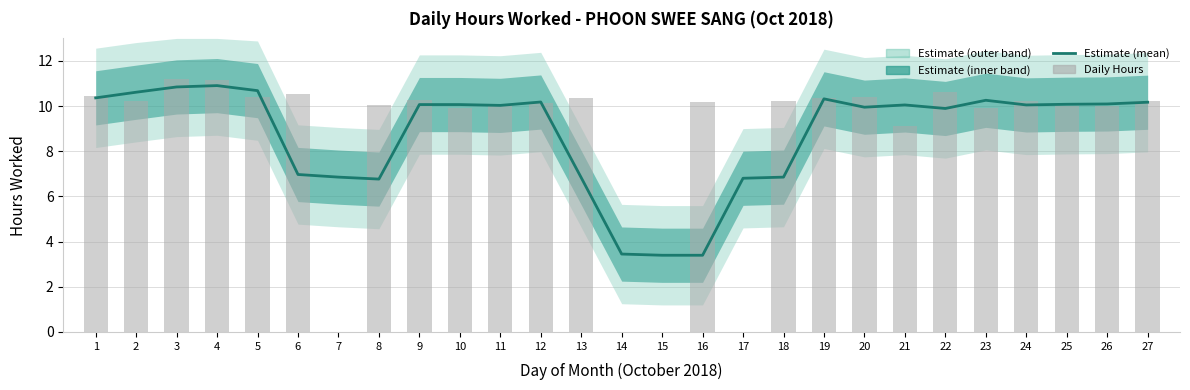

Which series has the largest total across all categories?

Daily Hours